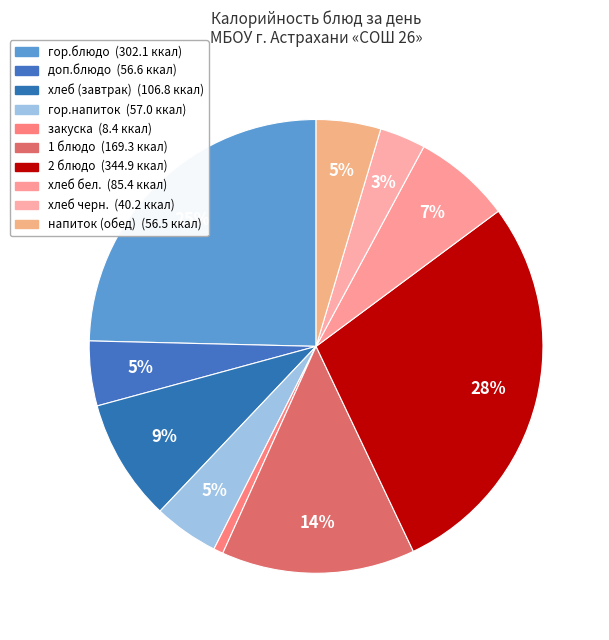

Count the number of slices in the pie.

10